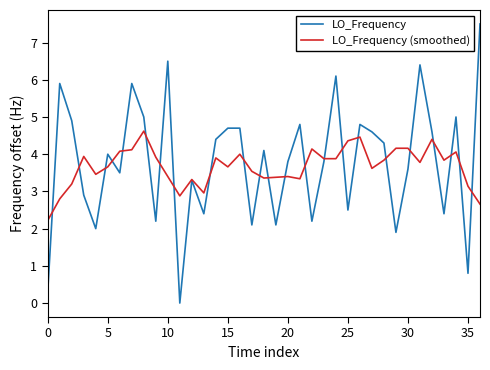

What is the highest value of the LO_Frequency series?

7.5